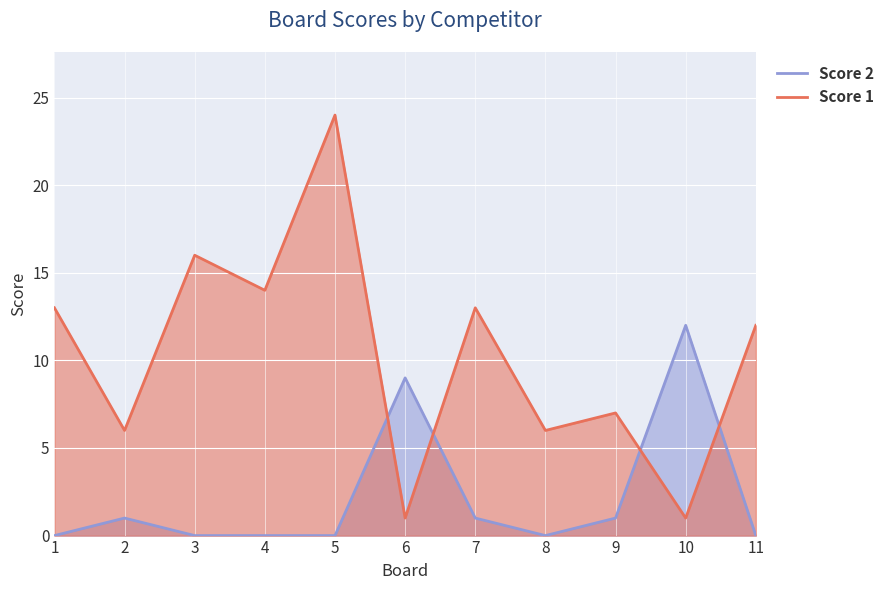

List the series in order of their overall mean, lowest first.

Score 2, Score 1